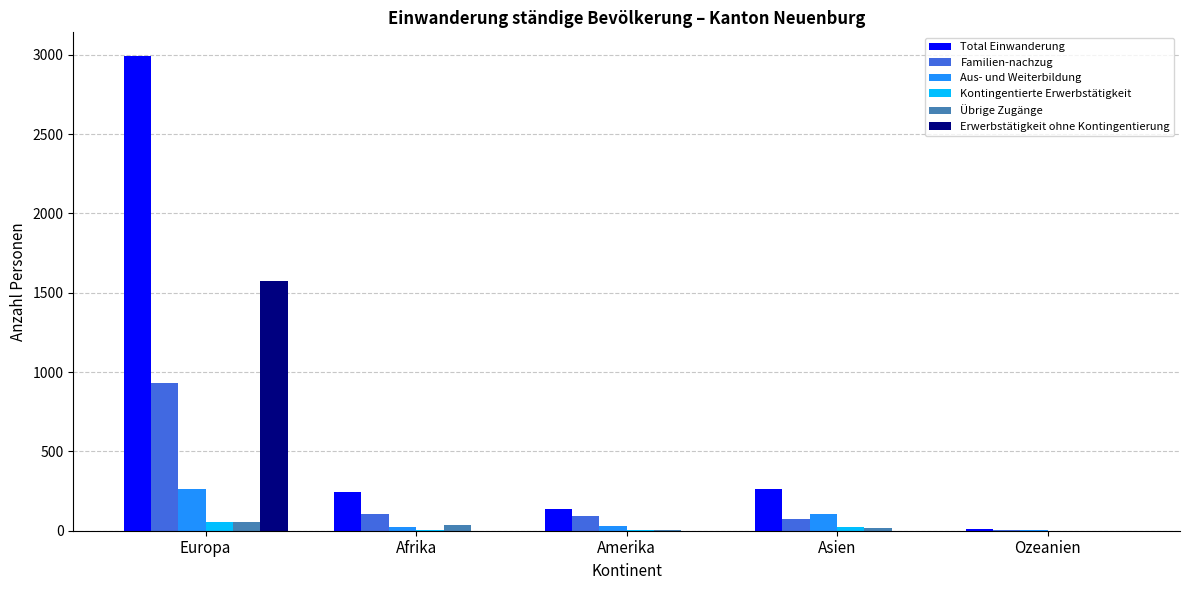

Where is Kontingentierte Erwerbstätigkeit nearest to the value 29?

Asien